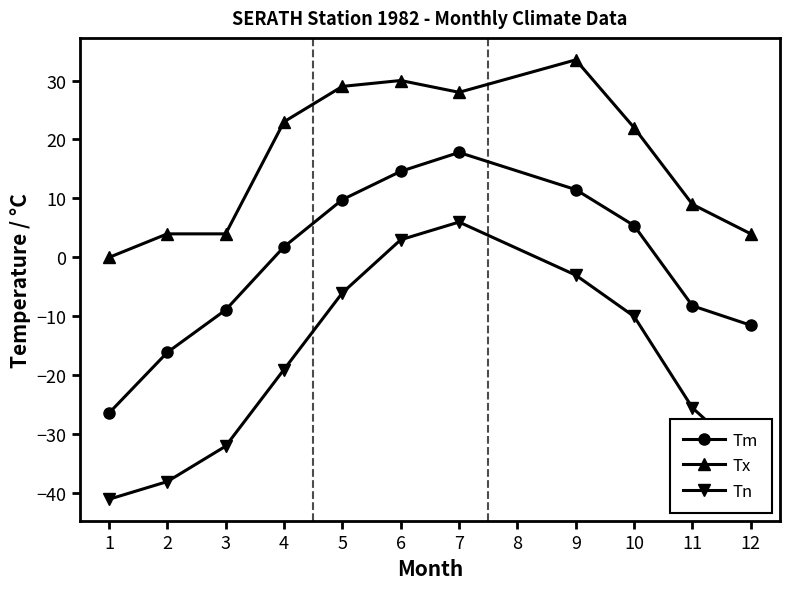

True or false: Tn has more than 1 points higher than both neighbors.

False